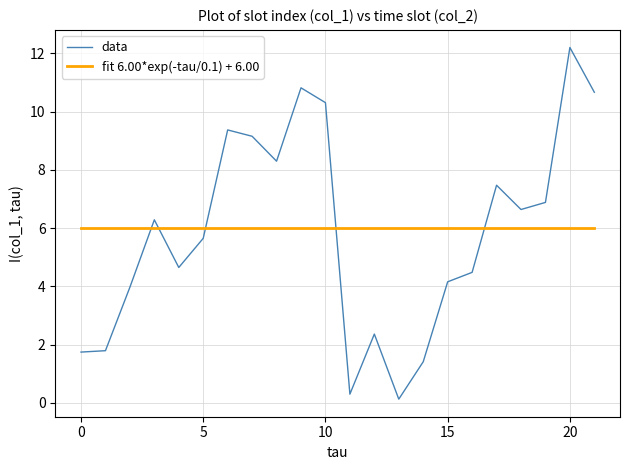

In data, how many points are higher than both neighbors (excluding endpoints)?

6